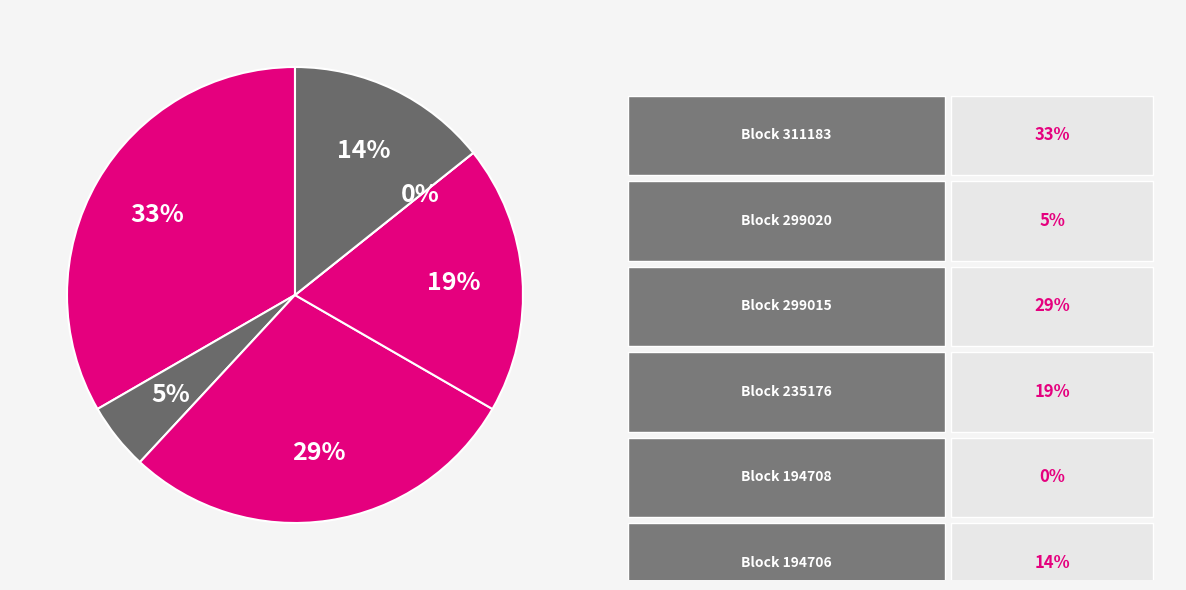

Between 235176 and 194708, which is larger?

235176